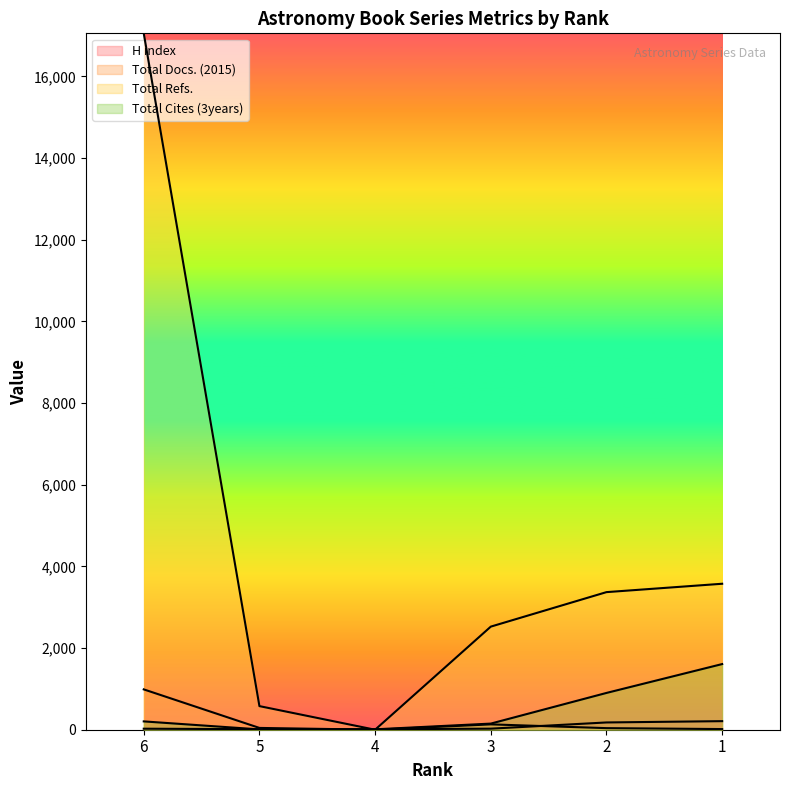

How many data points in Total Refs. are less than 3370?

3